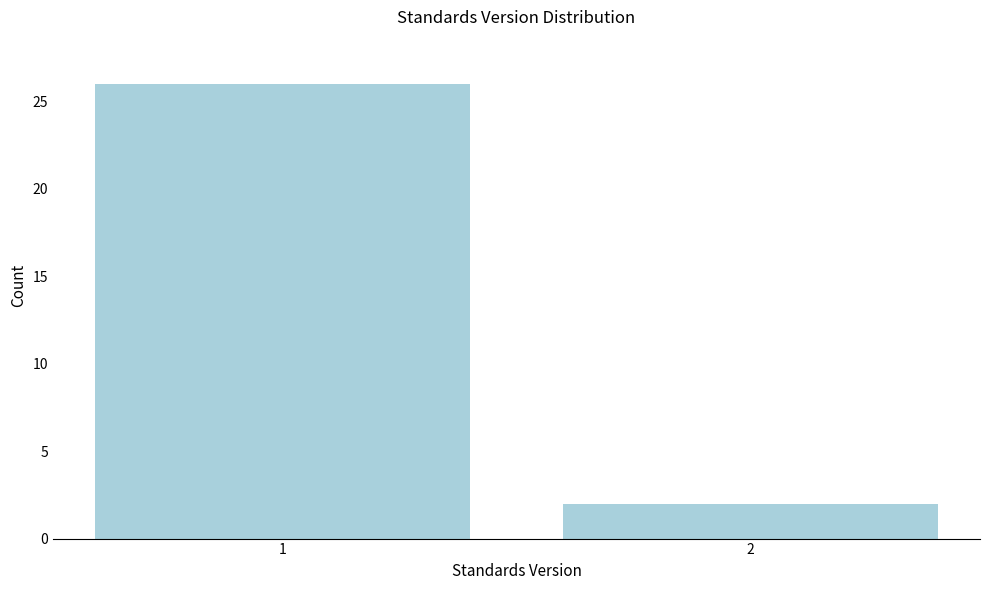

Reading right to left, transcribe all the data shown in this chart.

2	26